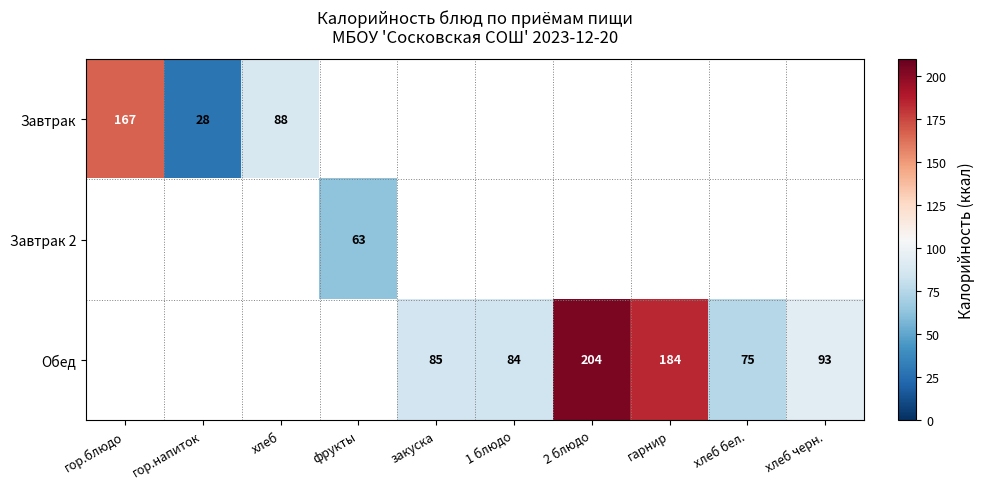

How many data points in Обед are above 75?

5